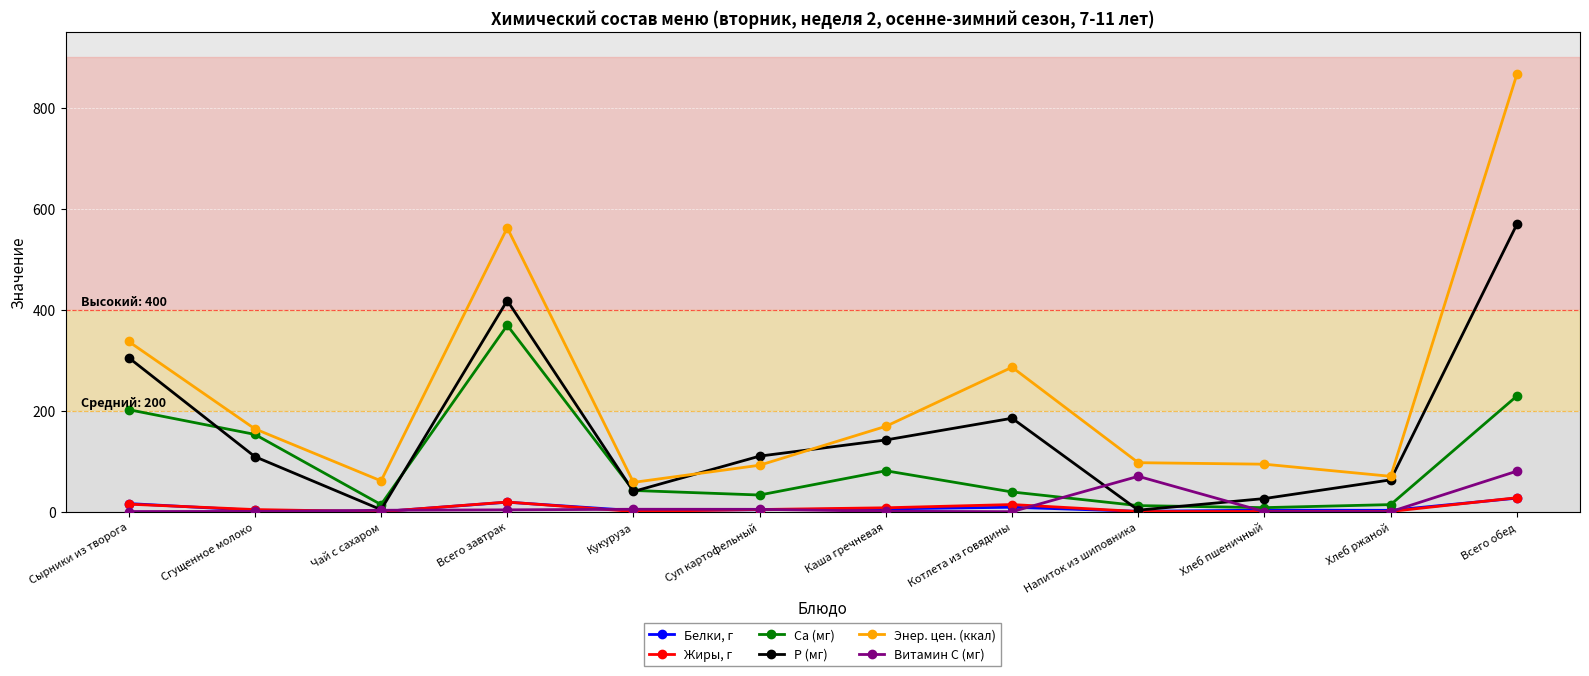

The value of P (мг) at Хлеб пшеничный is 26.0. True or false?

True